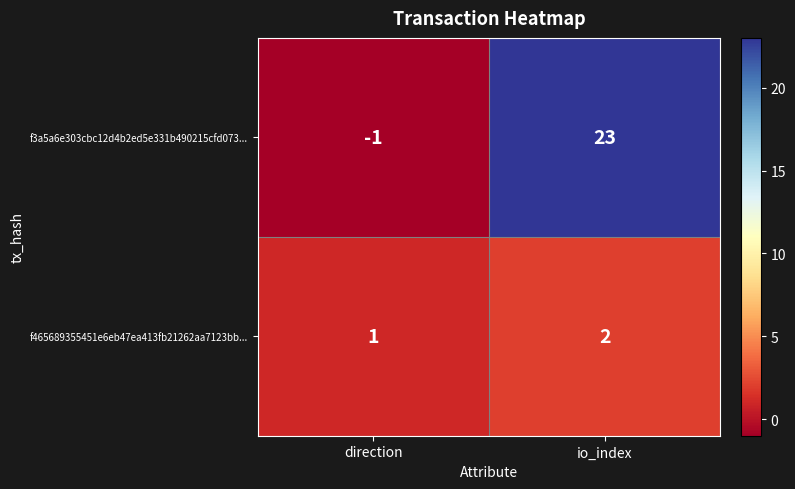

Where is f3a5a6e303cbc12d4b2ed5e331b490215cfd073... nearest to the value 11?

direction